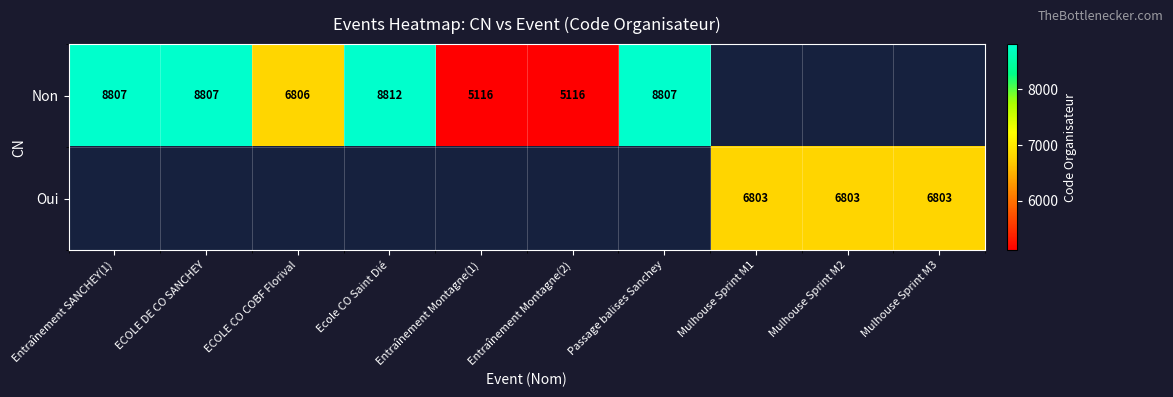

The Oui series shows 3146 at Mulhouse Sprint M3. True or false?

False